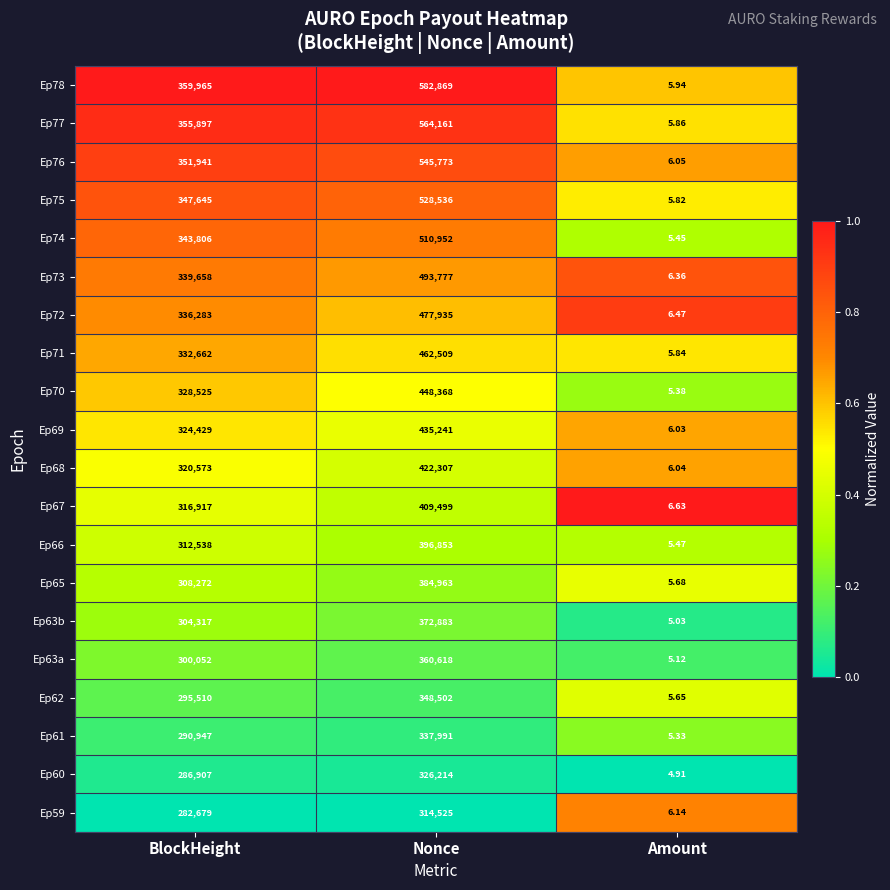

What is the spread (max minus min) of values at Nonce?

268344.0